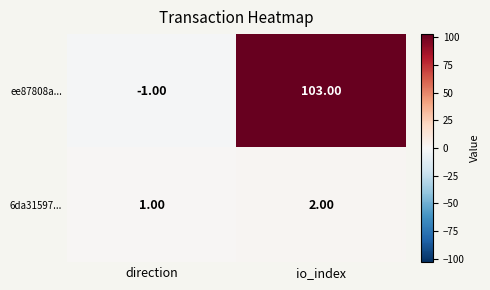

What is the difference between the ee87808a... values at direction and io_index?

104